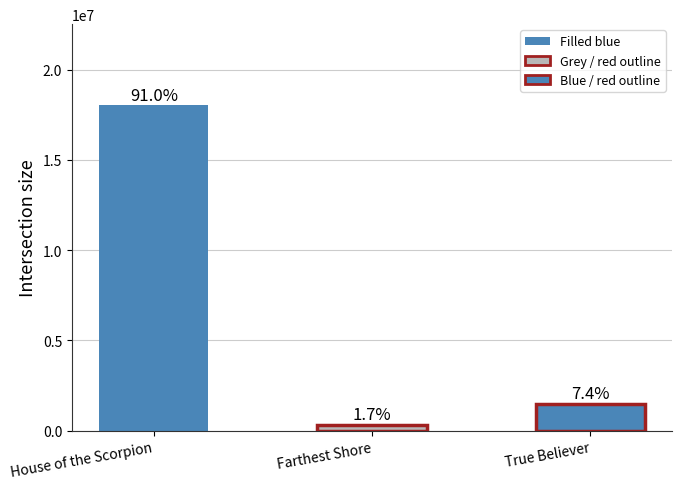

Are the bars horizontal?

No